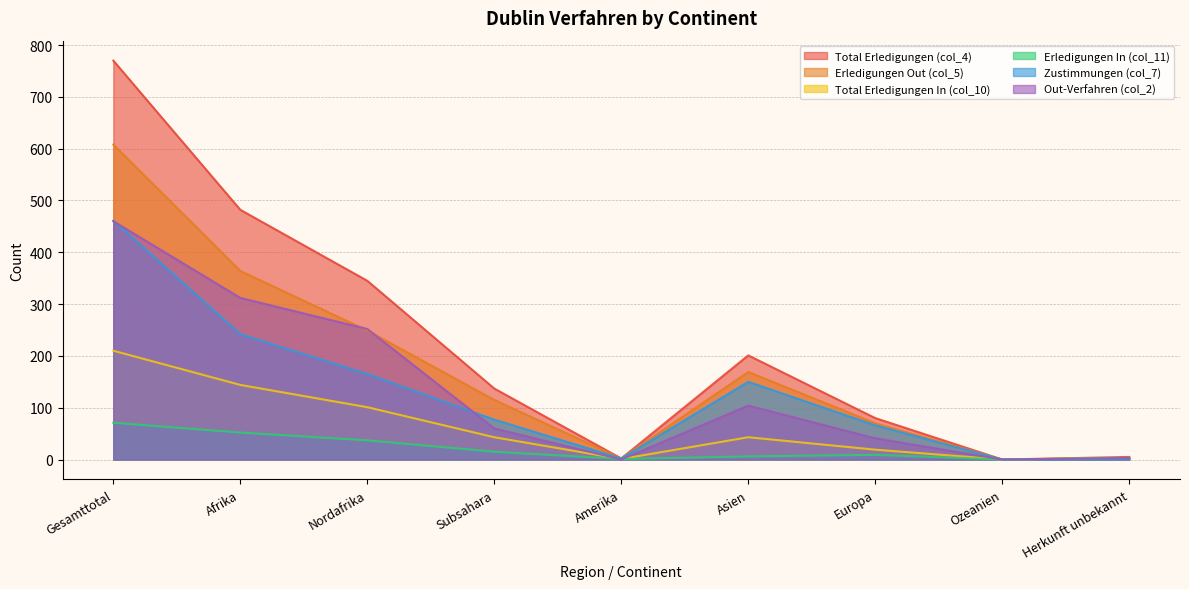

True or false: Erledigungen Out (col_5) and Zustimmungen (col_7) cross at least once.

False